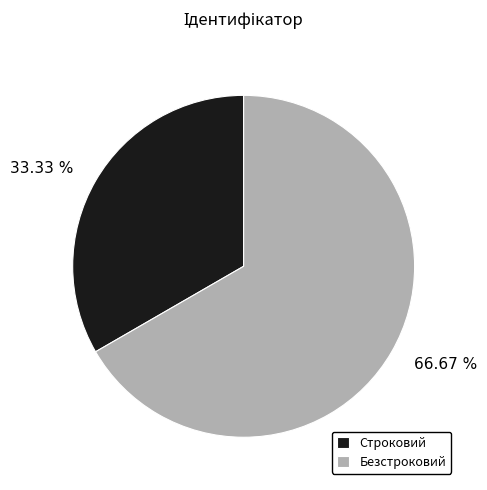

True or false: Строковий accounts for 33% of the total.

True